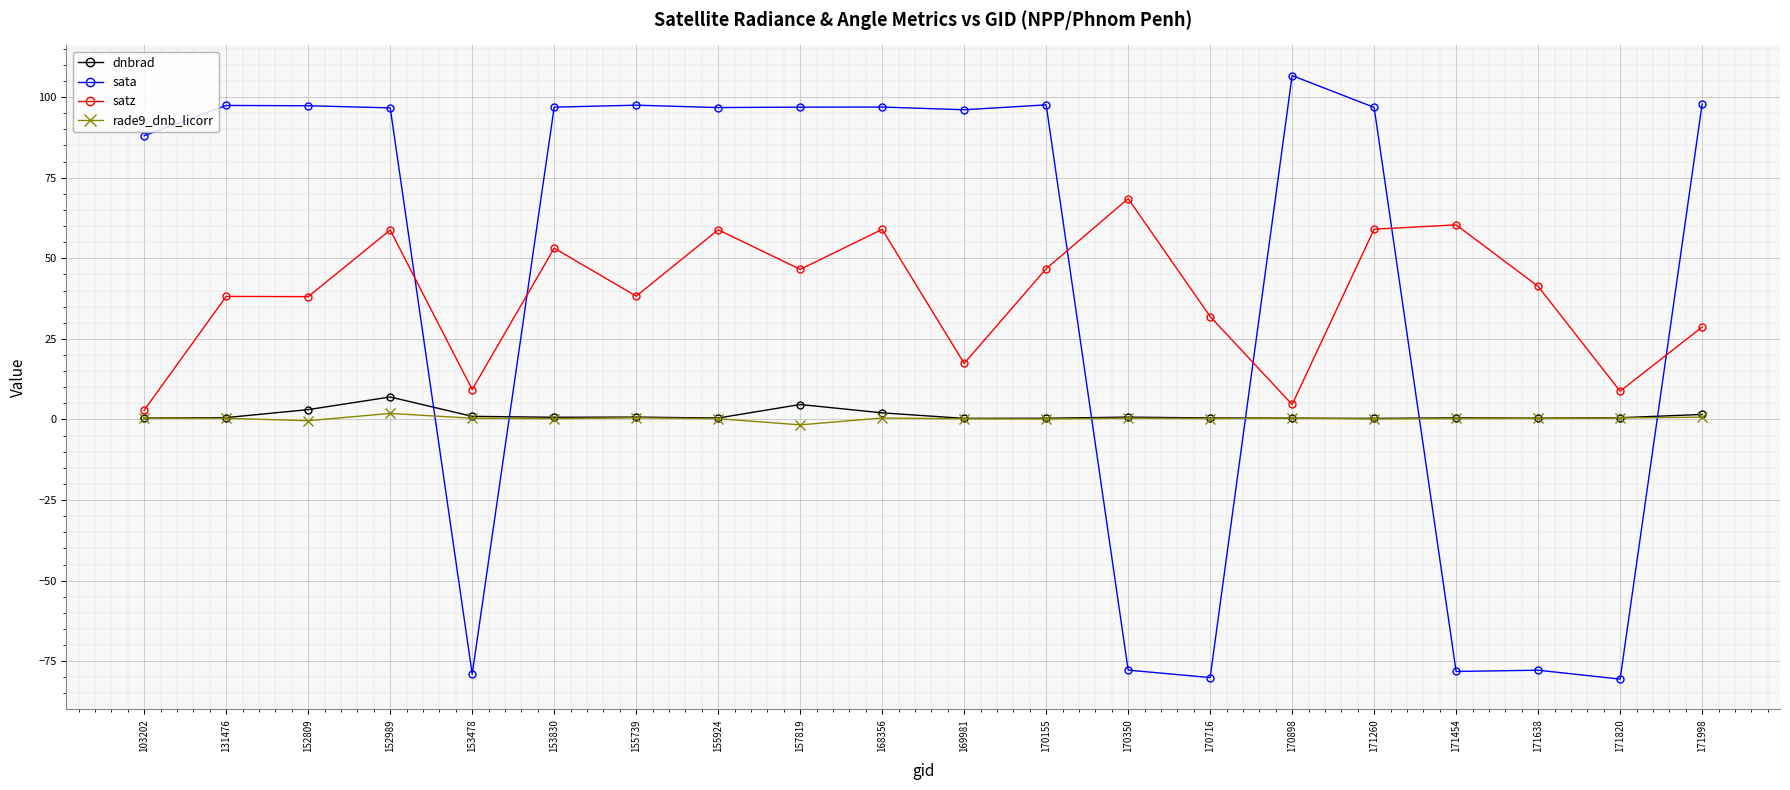

What is the smallest value displayed?

-80.5